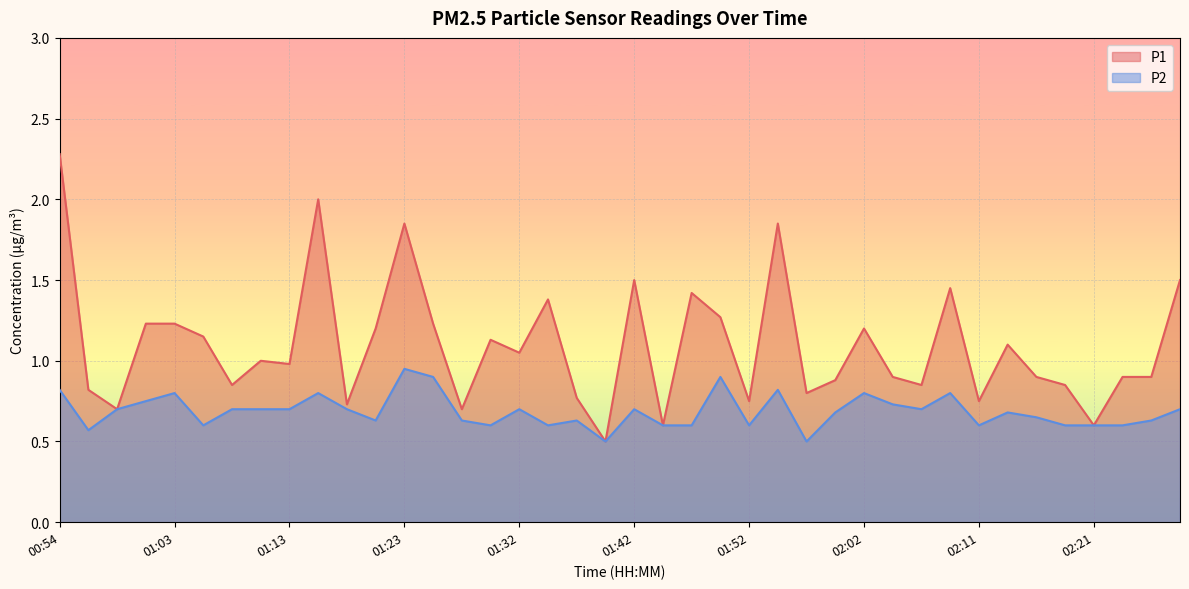

Rank the series by their maximum value, from lowest to highest.

P2, P1